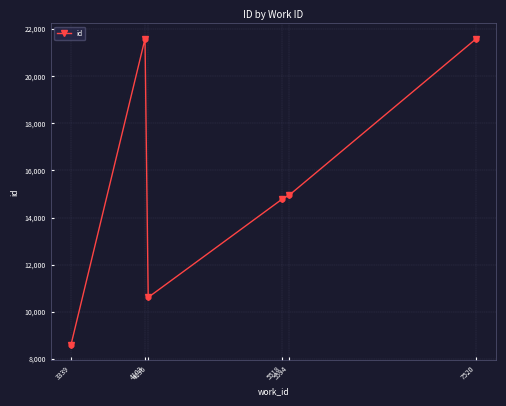

Approximately how many times larger is the value at 5518 compared to 4103?

0.7